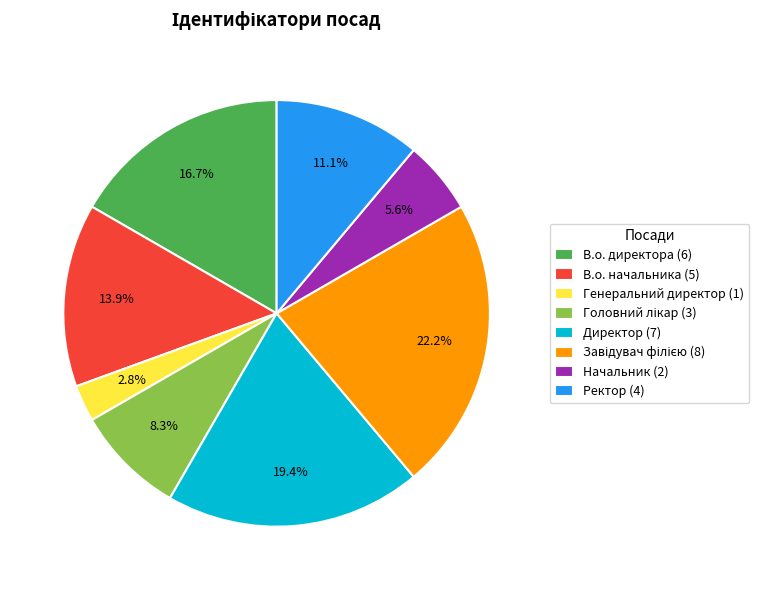

Is it true that Ректор is 17% of the pie?

False